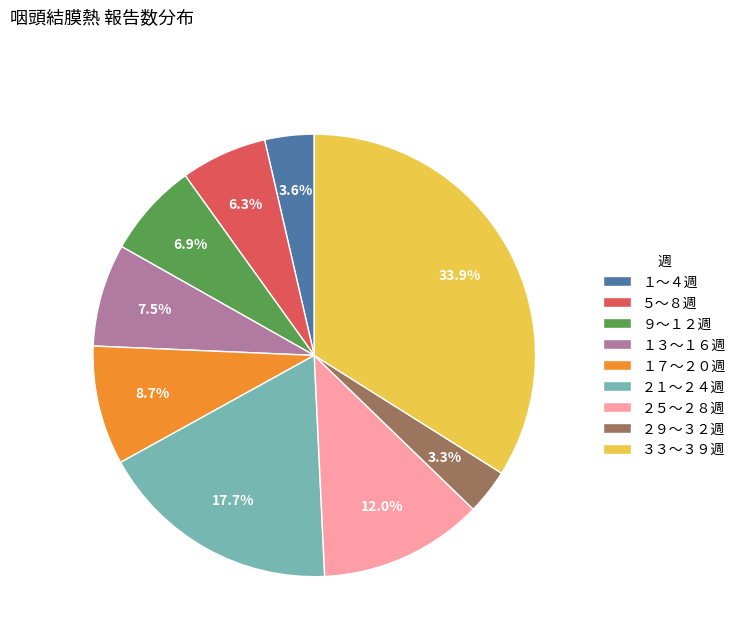

What is the largest slice in the pie chart?

３３〜３９週